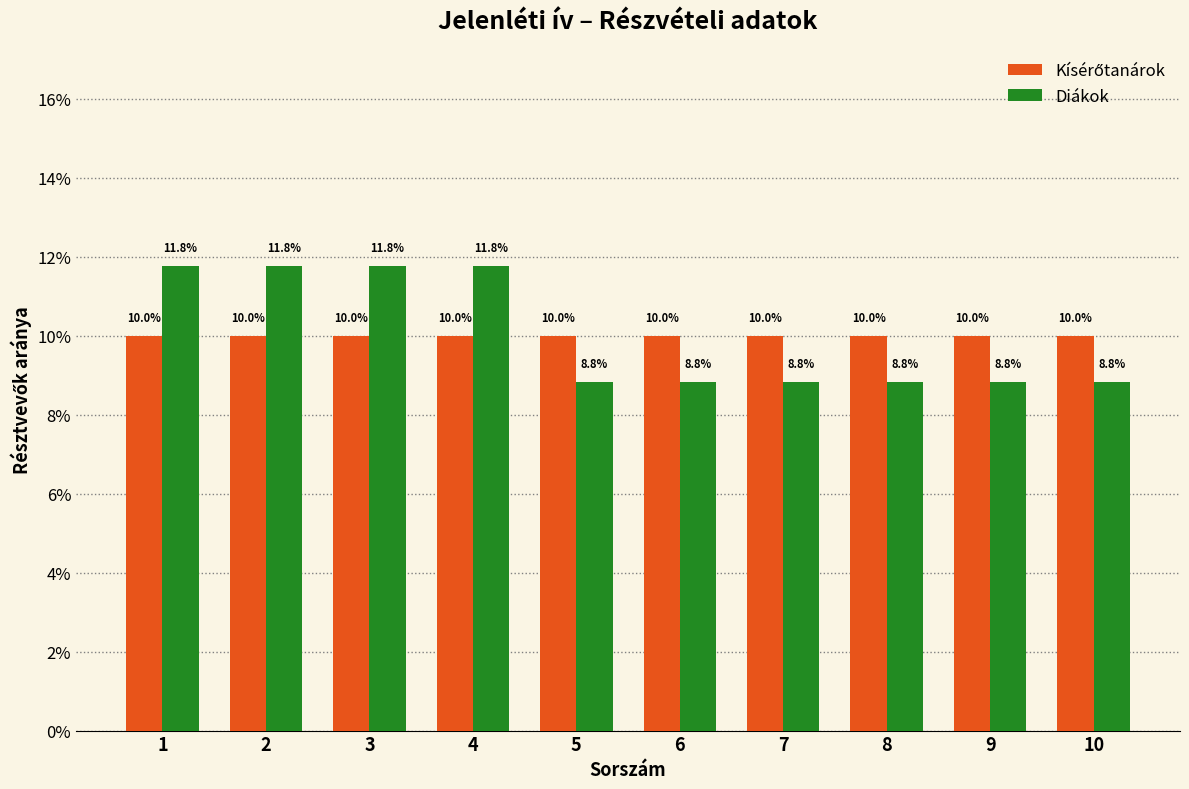

What is the sum of the Diákok values at 6 and 7?

17.6